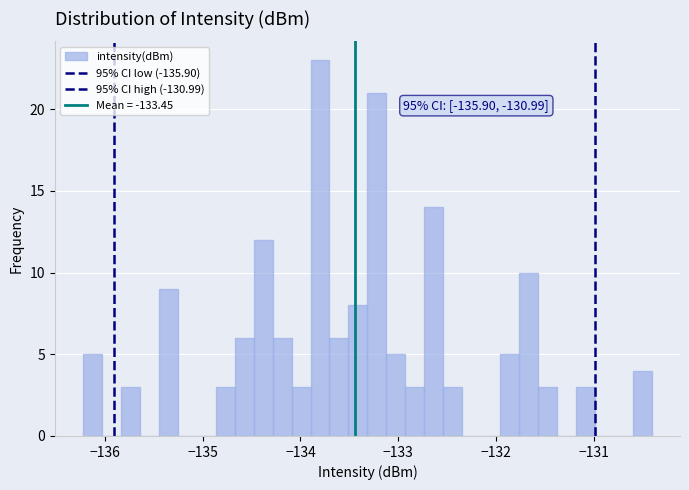

Read against the x-axis, roughly where is the centre of the tallest bar?

-133.8